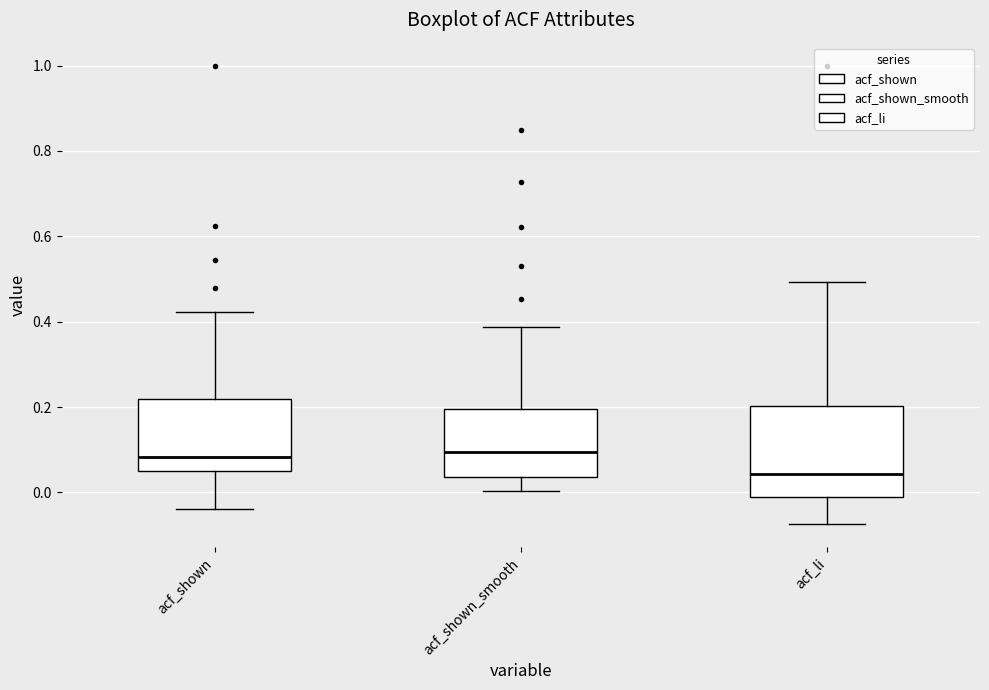

Where does the lower whisker of the box for acf_shown end on the y-axis? The values are not printed on the chart, so give them approximately, as read against the axis.

-0.04